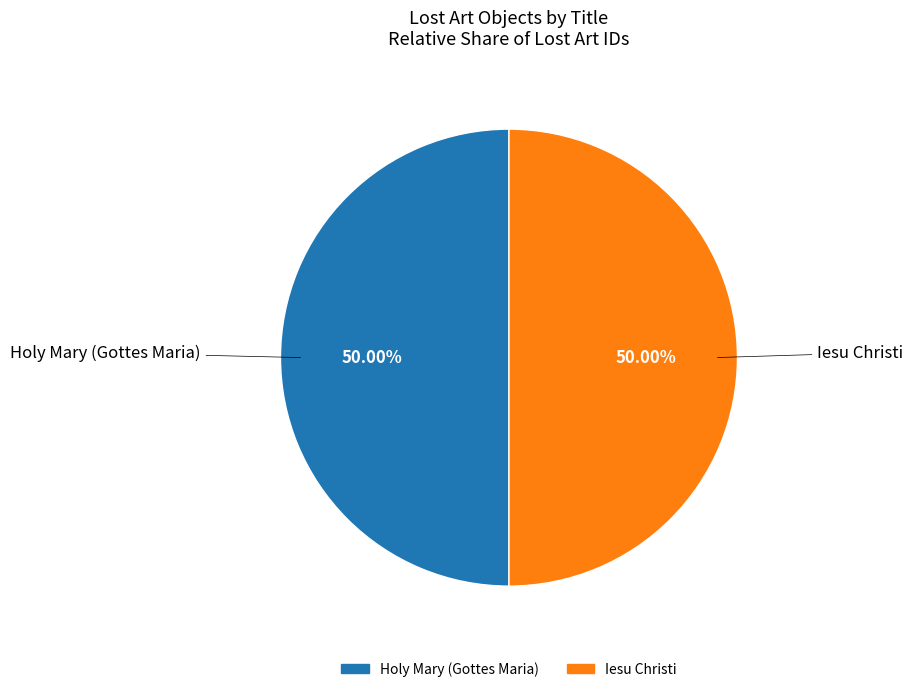

Combined, do Iesu Christi and Holy Mary (Gottes Maria) account for over 50%?

Yes